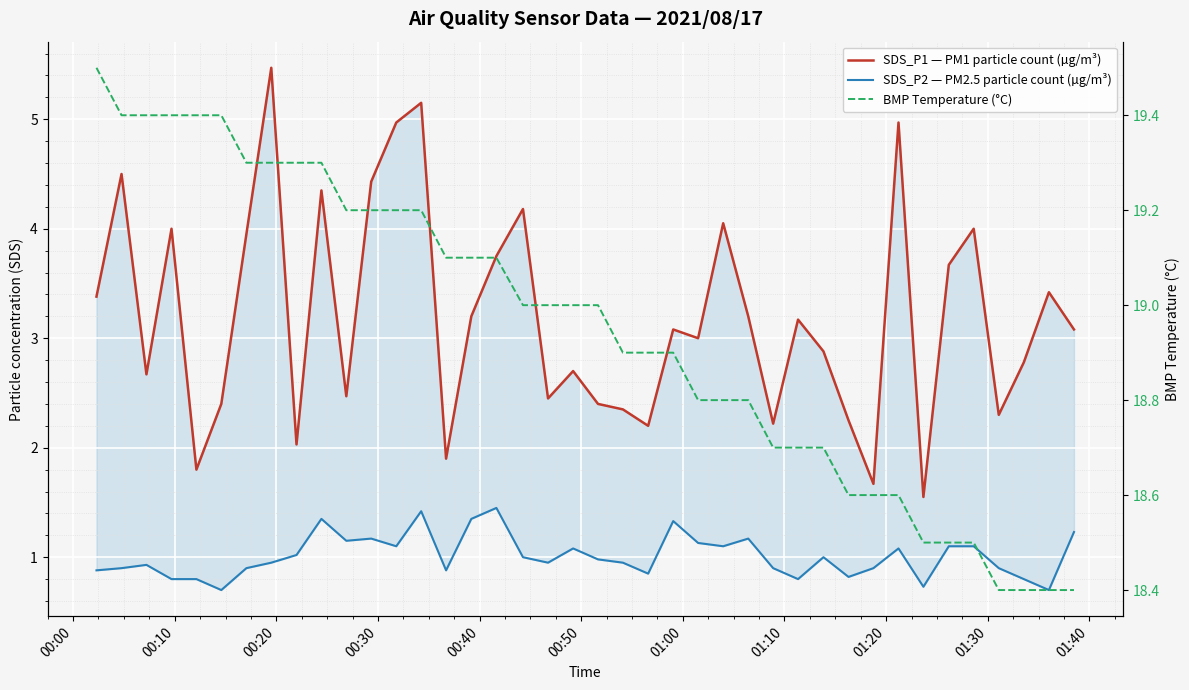

What are all the series names shown in the legend?

SDS_P1 — PM1 particle count (µg/m³), SDS_P2 — PM2.5 particle count (µg/m³), BMP Temperature (°C)